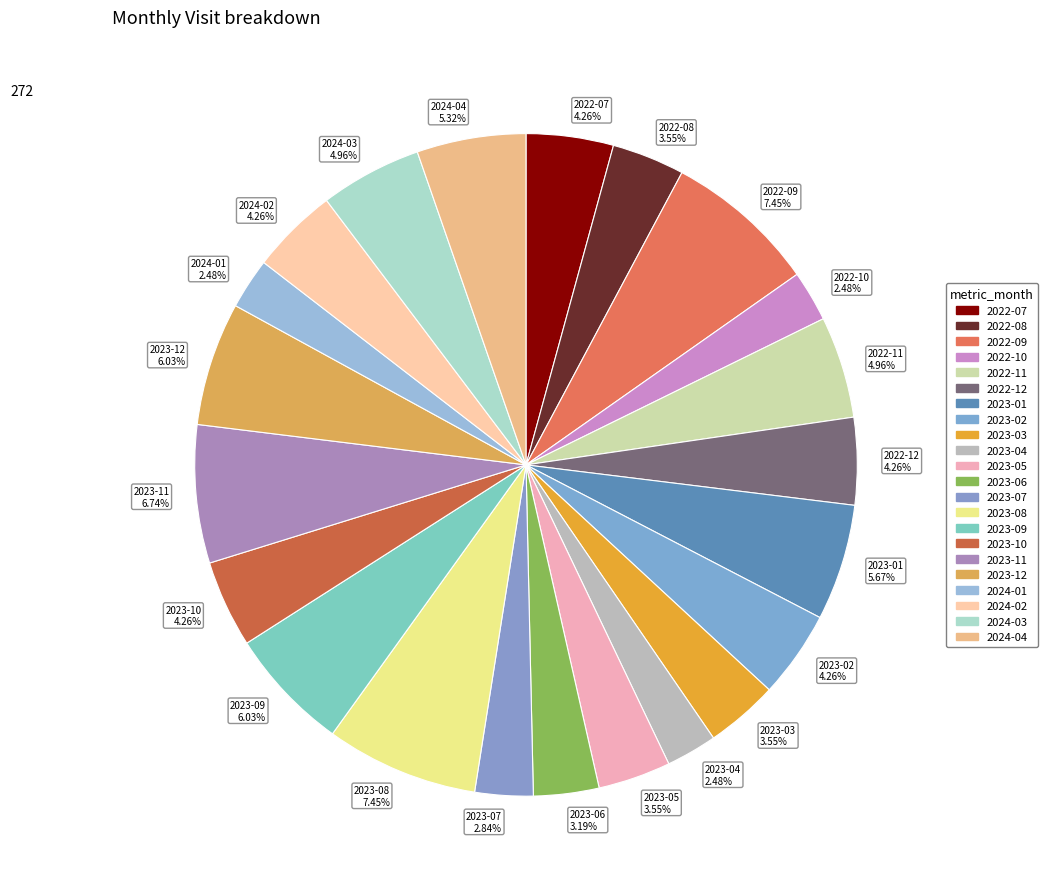

Which has a higher value, 2023-07 2.84% or 2024-02 4.26%?

2024-02 4.26%